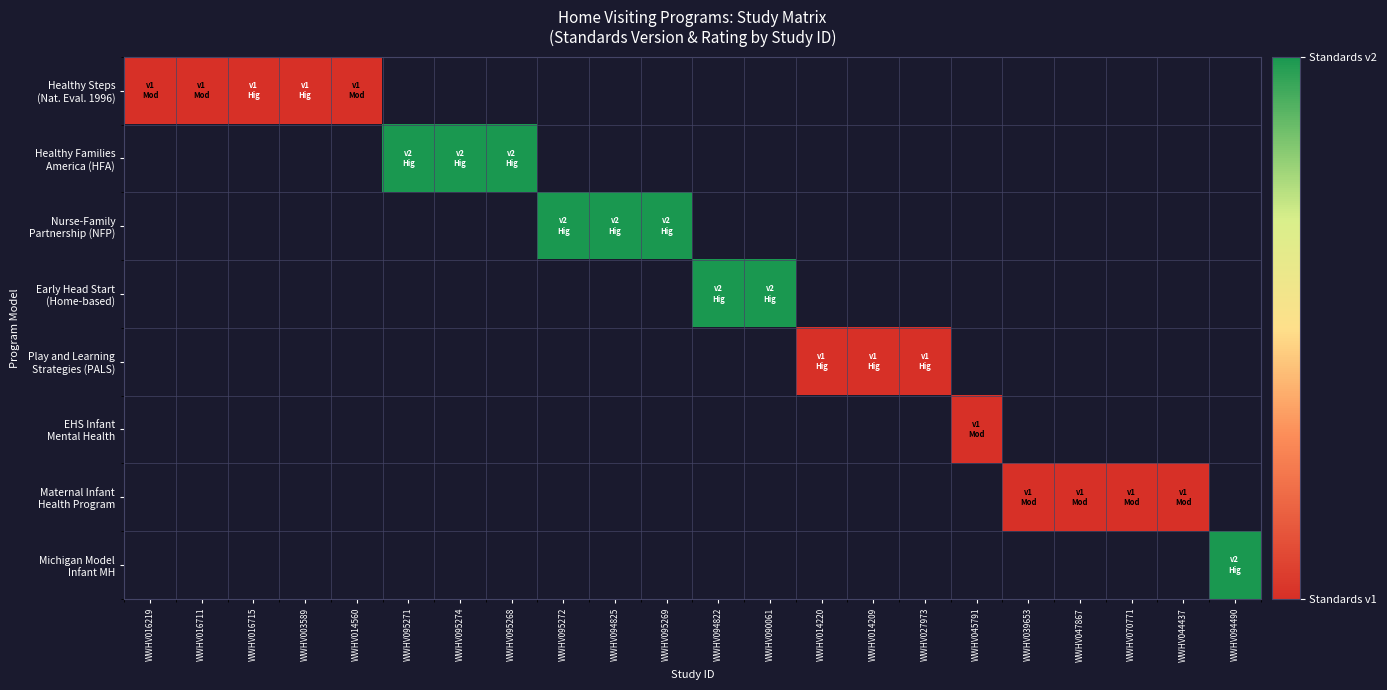

What is the approximate value of Nurse-Family Partnership (NFP) at WWHV095272?

2.0